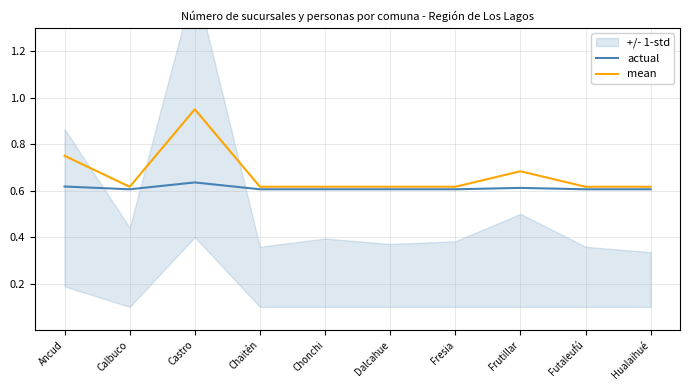

What is the difference between the second highest and minimum values in the mean series?

0.1